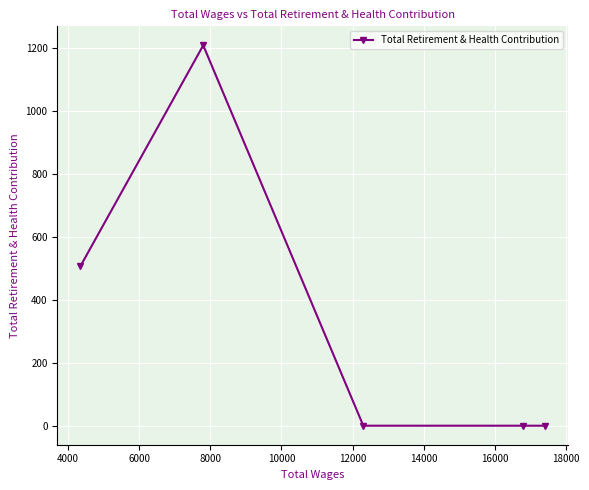

What is the sum of all values?

1715